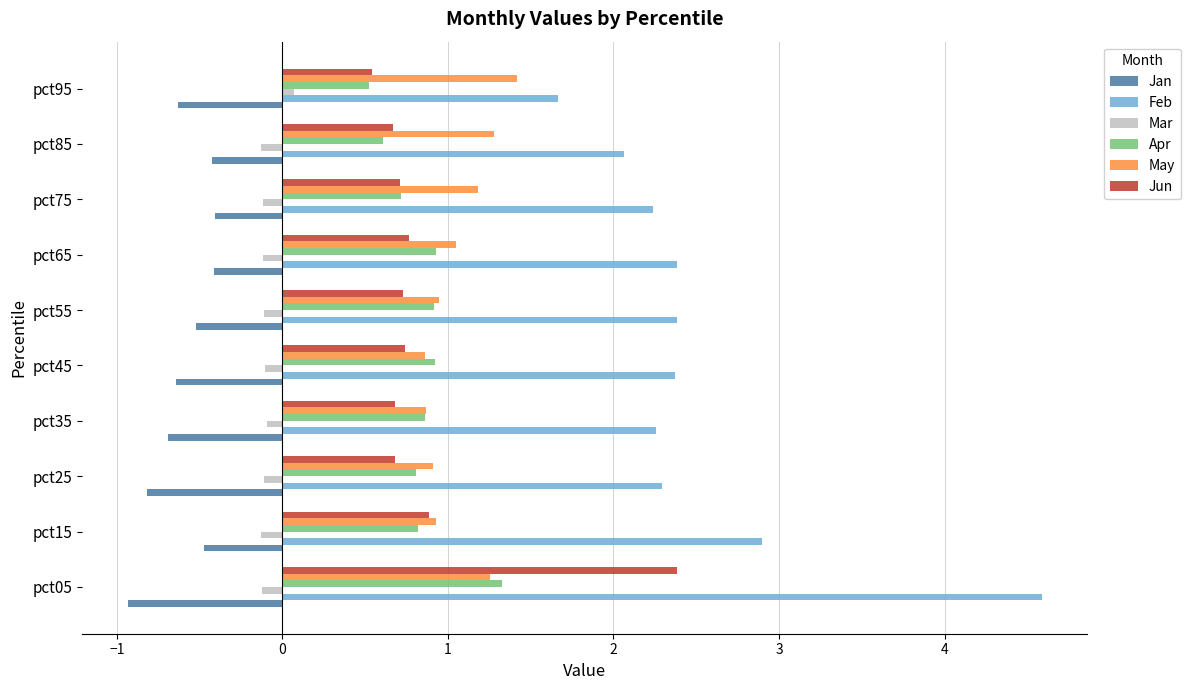

At which label does Feb reach its peak?

pct05